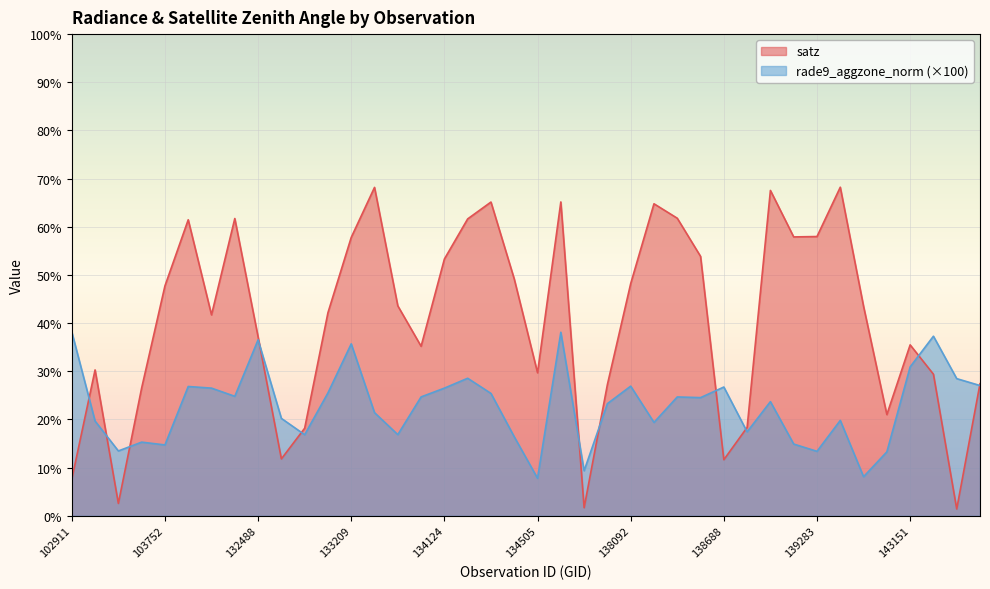

Where is the first local maximum for rade9_aggzone_norm?

103634